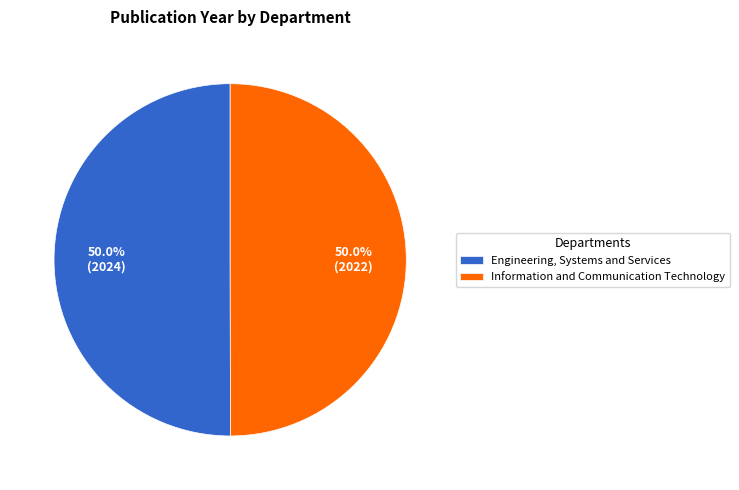

Is it true that Engineering, Systems and Services is 36% of the pie?

False